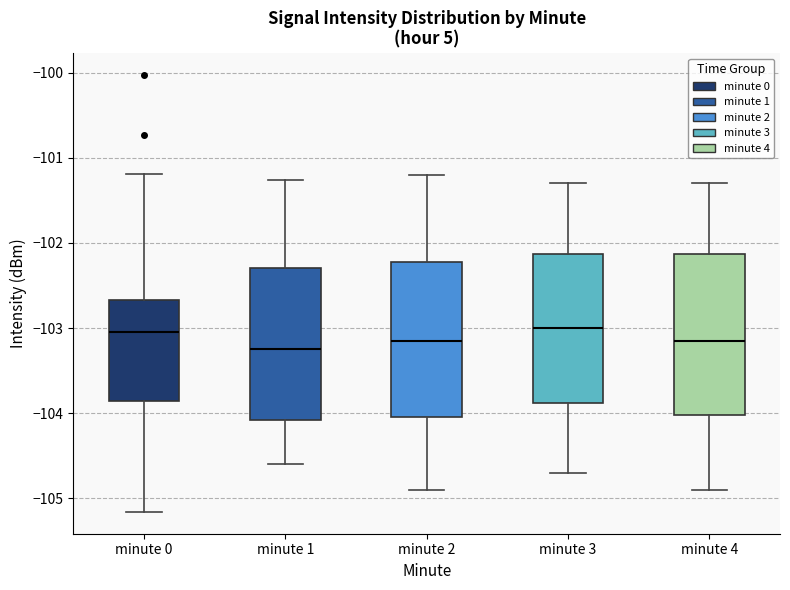

Reading left to right, transcribe this box plot: for each box, give where its median line is, the range the box spans, and where its two whiskers end, as read against the y-axis. The values are not printed on the chart, so give them approximately, as read against the axis.

minute 0: median -103.1, box -103.9 to -102.7, whiskers -105.2 to -101.2
minute 1: median -103.2, box -104.1 to -102.3, whiskers -104.6 to -101.3
minute 2: median -103.1, box -104.0 to -102.2, whiskers -104.9 to -101.2
minute 3: median -103.0, box -103.9 to -102.1, whiskers -104.7 to -101.3
minute 4: median -103.1, box -104.0 to -102.1, whiskers -104.9 to -101.3